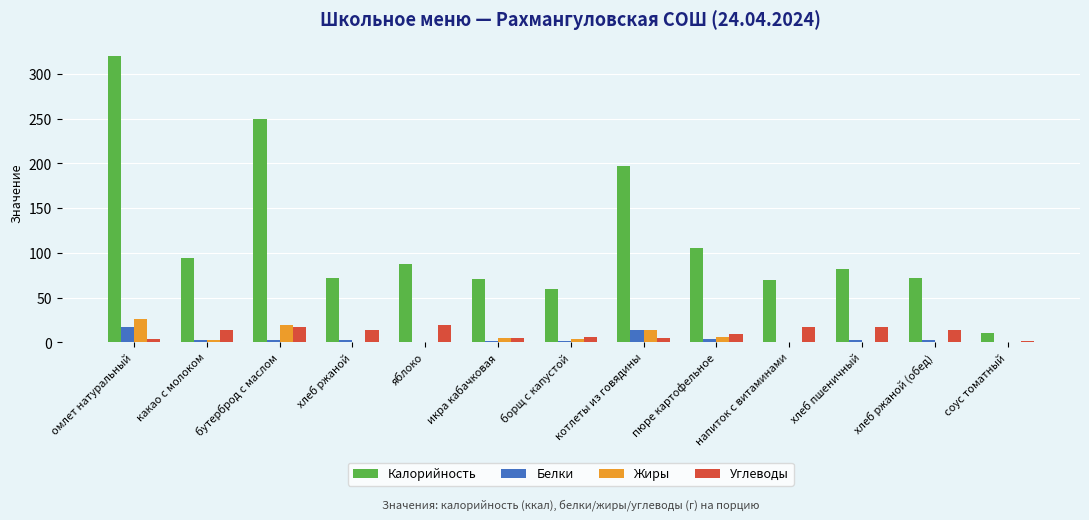

Count the number of categories in the chart.

13